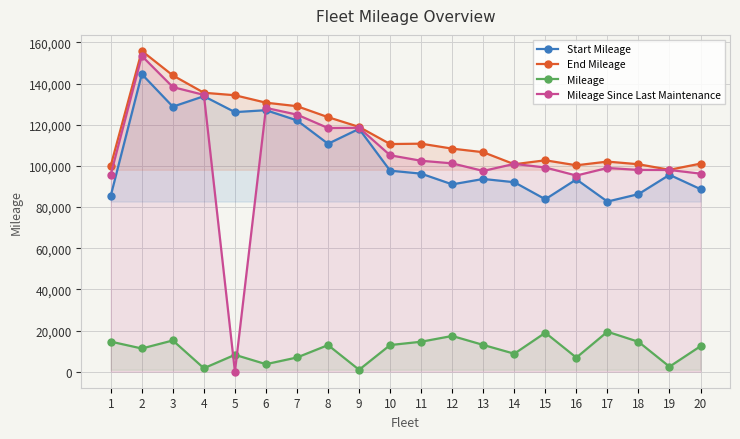

What is the approximate value of Mileage Since Last Maintenance at 11?

102502